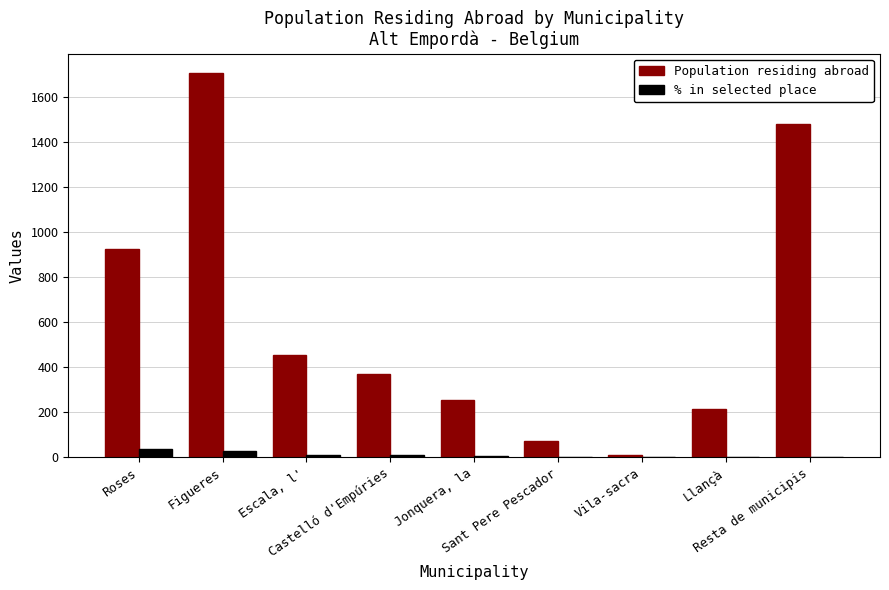

What is the greatest value displayed?

1707.0